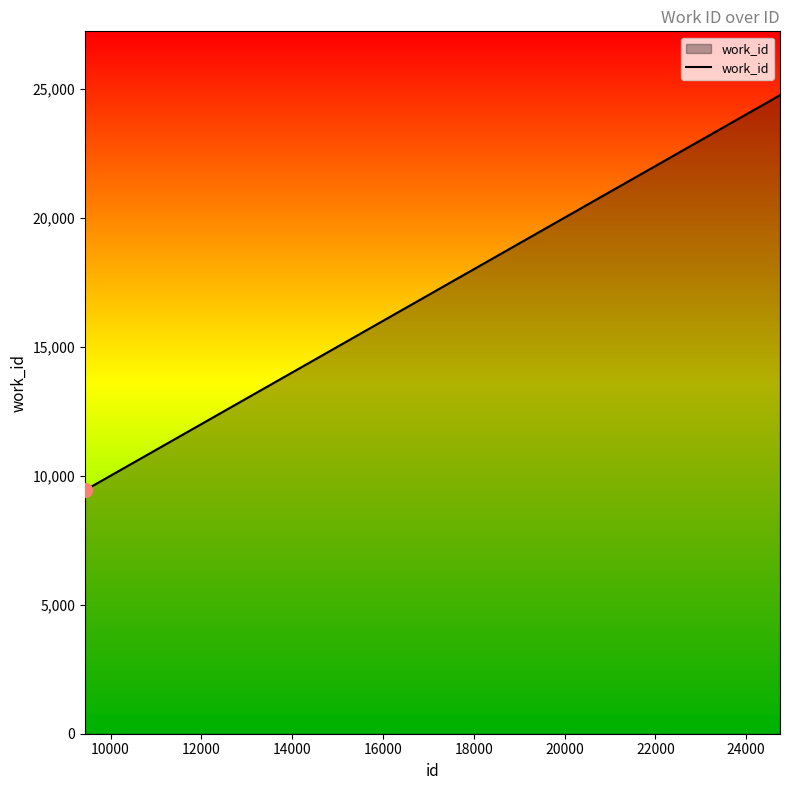

How many values are between 12584 and 21435?

4